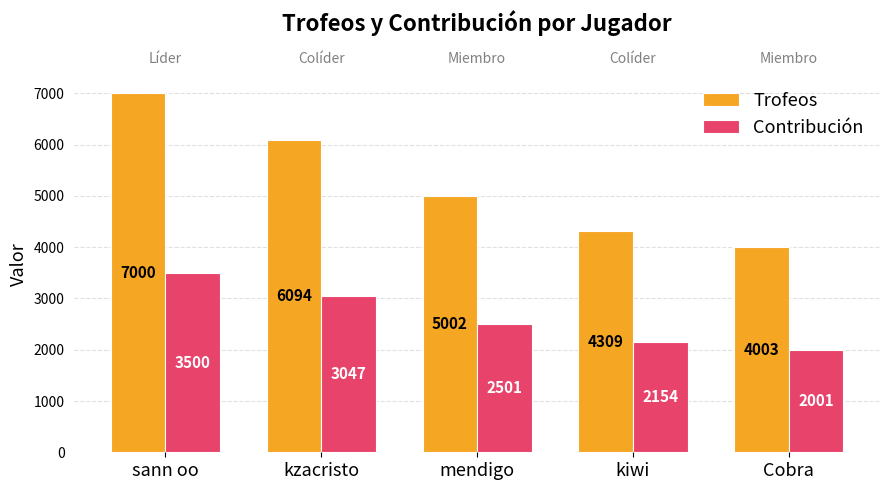

Reading left to right, transcribe all the data shown in this chart.

Trofeos: 7000	6094	5002	4309	4003
Contribución: 3500	3047	2501	2154	2001